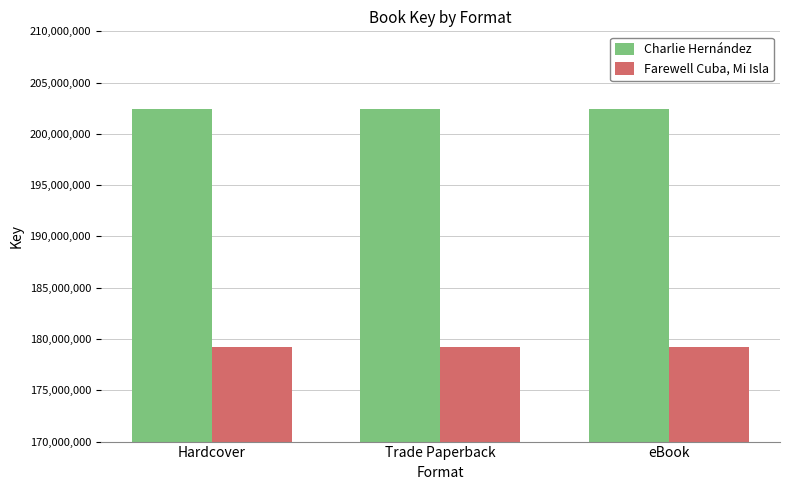

What is the difference between the highest and lowest values at eBook?

23186512